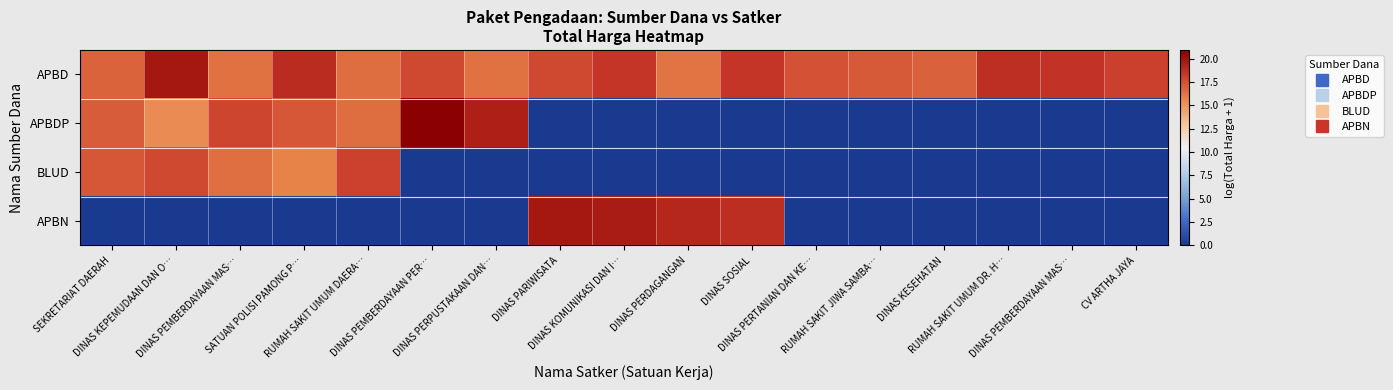

Reading left to right, what are all the values shown in this chart?

APBD: SEKRETARIAT DAERAH=16.8	DINAS KEPEMUDAAN DAN O…=19.8	DINAS PEMBERDAYAAN MAS…=16.3	SATUAN POLISI PAMONG P…=18.8	RUMAH SAKIT UMUM DAERA…=16.5	DINAS PEMBERDAYAAN PER…=17.7	DINAS PERPUSTAKAAN DAN…=16.3	DINAS PARIWISATA=17.7	DINAS KOMUNIKASI DAN I…=18.4	DINAS PERDAGANGAN=16.2	DINAS SOSIAL=18.4	DINAS PERTANIAN DAN KE…=17.3	RUMAH SAKIT JIWA SAMBA…=17.1	DINAS KESEHATAN=16.9	RUMAH SAKIT UMUM DR. H…=18.7	DINAS PEMBERDAYAAN MAS…=18.5	CV ARTHA JAYA=18.0
APBDP: SEKRETARIAT DAERAH=17.0	DINAS KEPEMUDAAN DAN O…=15.4	DINAS PEMBERDAYAAN MAS…=17.9	SATUAN POLISI PAMONG P…=17.2	RUMAH SAKIT UMUM DAERA…=16.5	DINAS PEMBERDAYAAN PER…=20.9	DINAS PERPUSTAKAAN DAN…=19.4	DINAS PARIWISATA=0.0	DINAS KOMUNIKASI DAN I…=0.0	DINAS PERDAGANGAN=0.0	DINAS SOSIAL=0.0	DINAS PERTANIAN DAN KE…=0.0	RUMAH SAKIT JIWA SAMBA…=0.0	DINAS KESEHATAN=0.0	RUMAH SAKIT UMUM DR. H…=0.0	DINAS PEMBERDAYAAN MAS…=0.0	CV ARTHA JAYA=0.0
BLUD: SEKRETARIAT DAERAH=17.2	DINAS KEPEMUDAAN DAN O…=17.7	DINAS PEMBERDAYAAN MAS…=16.4	SATUAN POLISI PAMONG P…=15.8	RUMAH SAKIT UMUM DAERA…=17.9	DINAS PEMBERDAYAAN PER…=0.0	DINAS PERPUSTAKAAN DAN…=0.0	DINAS PARIWISATA=0.0	DINAS KOMUNIKASI DAN I…=0.0	DINAS PERDAGANGAN=0.0	DINAS SOSIAL=0.0	DINAS PERTANIAN DAN KE…=0.0	RUMAH SAKIT JIWA SAMBA…=0.0	DINAS KESEHATAN=0.0	RUMAH SAKIT UMUM DR. H…=0.0	DINAS PEMBERDAYAAN MAS…=0.0	CV ARTHA JAYA=0.0
APBN: SEKRETARIAT DAERAH=0.0	DINAS KEPEMUDAAN DAN O…=0.0	DINAS PEMBERDAYAAN MAS…=0.0	SATUAN POLISI PAMONG P…=0.0	RUMAH SAKIT UMUM DAERA…=0.0	DINAS PEMBERDAYAAN PER…=0.0	DINAS PERPUSTAKAAN DAN…=0.0	DINAS PARIWISATA=19.7	DINAS KOMUNIKASI DAN I…=19.6	DINAS PERDAGANGAN=19.1	DINAS SOSIAL=18.8	DINAS PERTANIAN DAN KE…=0.0	RUMAH SAKIT JIWA SAMBA…=0.0	DINAS KESEHATAN=0.0	RUMAH SAKIT UMUM DR. H…=0.0	DINAS PEMBERDAYAAN MAS…=0.0	CV ARTHA JAYA=0.0